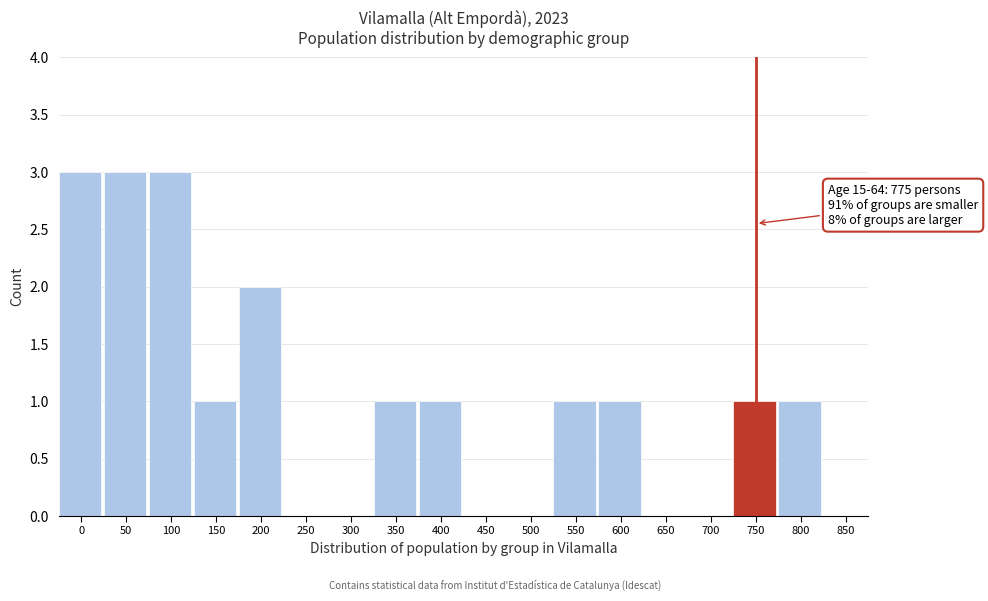

Reading right to left, list all the values displayed in this chart.

850=0	800=1	750=1	700=0	650=0	600=1	550=1	500=0	450=0	400=1	350=1	300=0	250=0	200=2	150=1	100=3	50=3	0=3